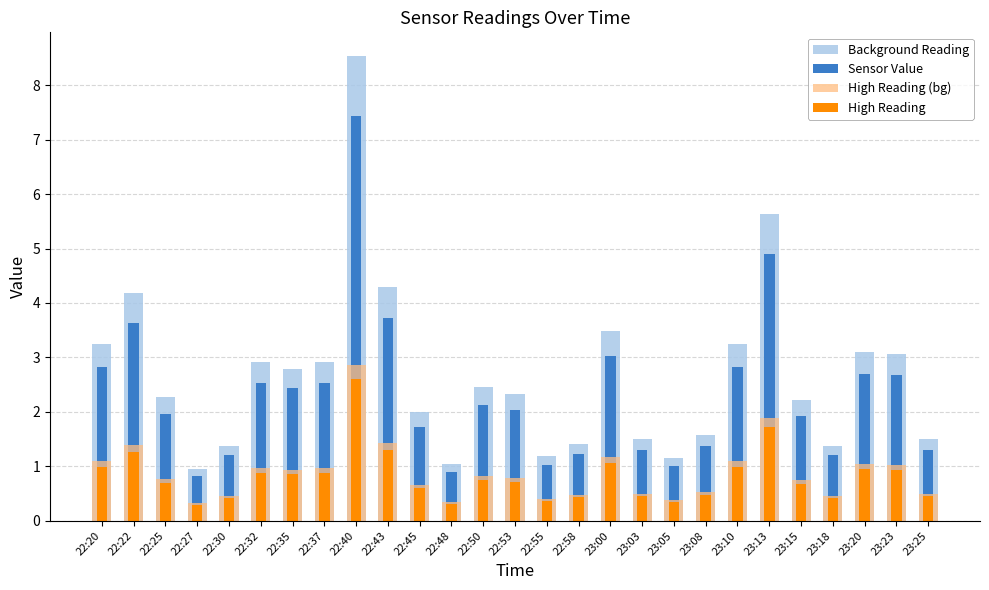

What is the difference between the second highest and second lowest values in the Sensor Value series?

4.0